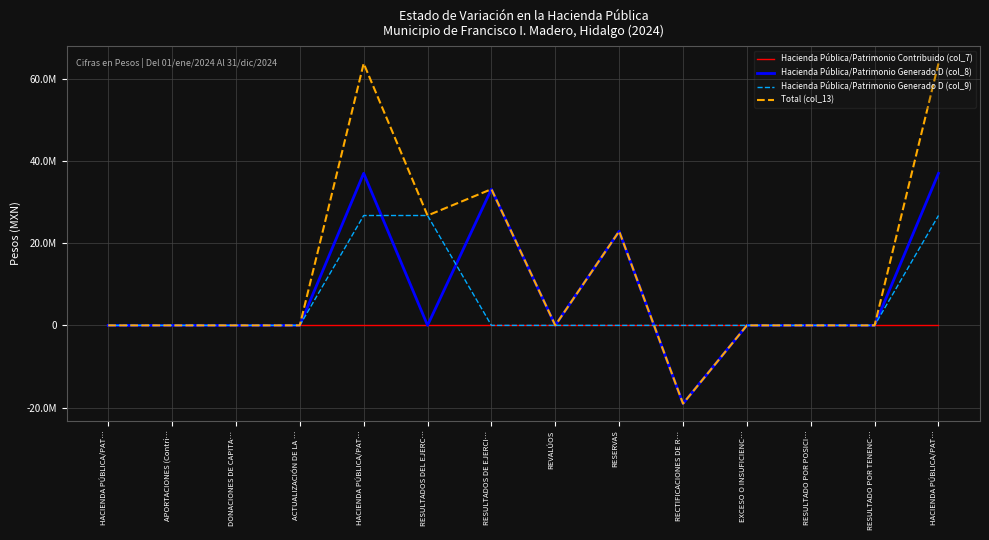

True or false: Total (col_13) has a value of 15725497.1 at RESULTADOS DEL EJERC….

False